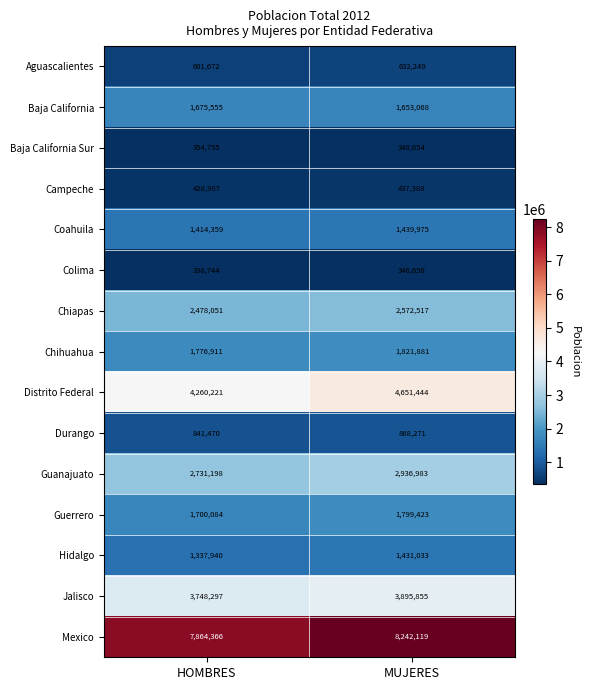

What value does the Coahuila series have at HOMBRES, to the nearest 100?

1414400